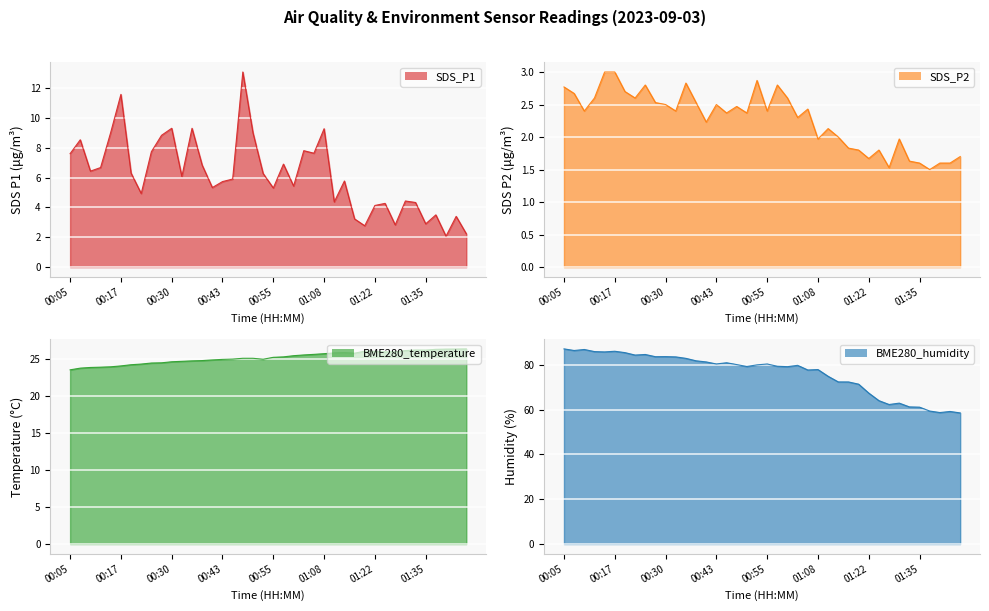

The BME280_temperature series shows 13.3 at 01:00. True or false?

False